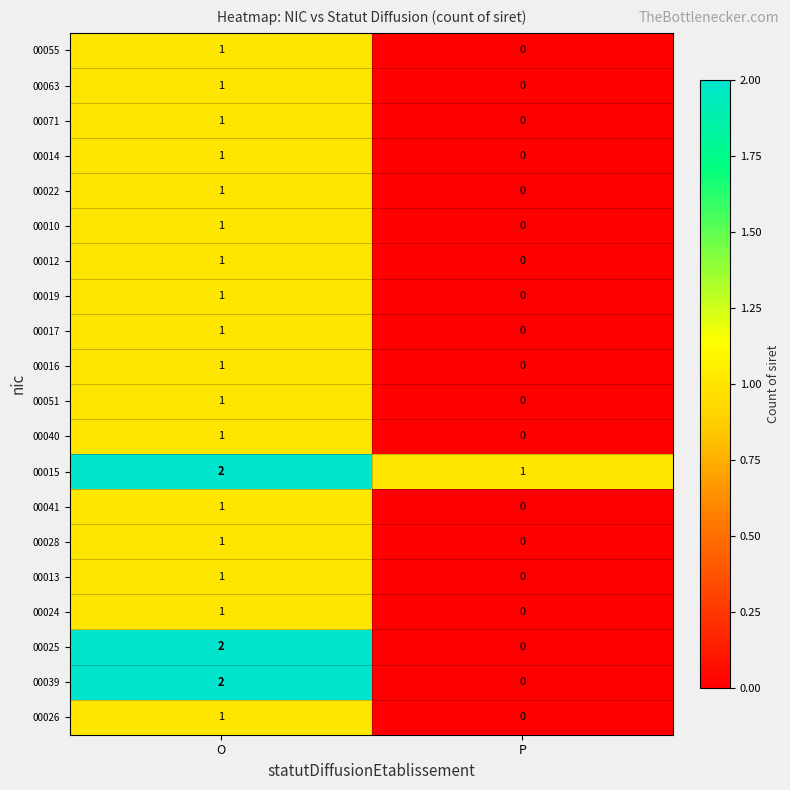

The value of 00017 at O is 2. True or false?

False